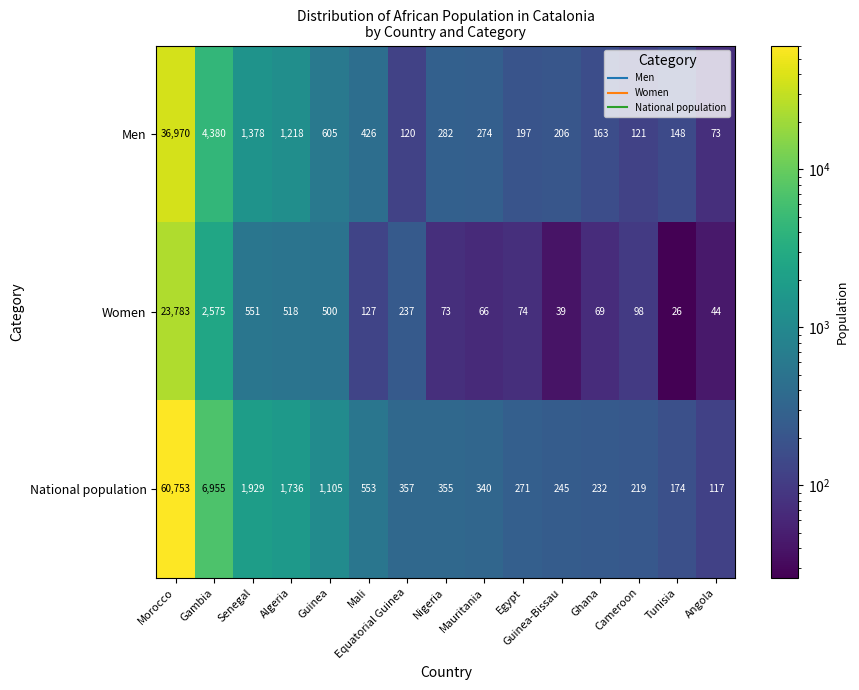

What is the minimum value shown in the chart?

26